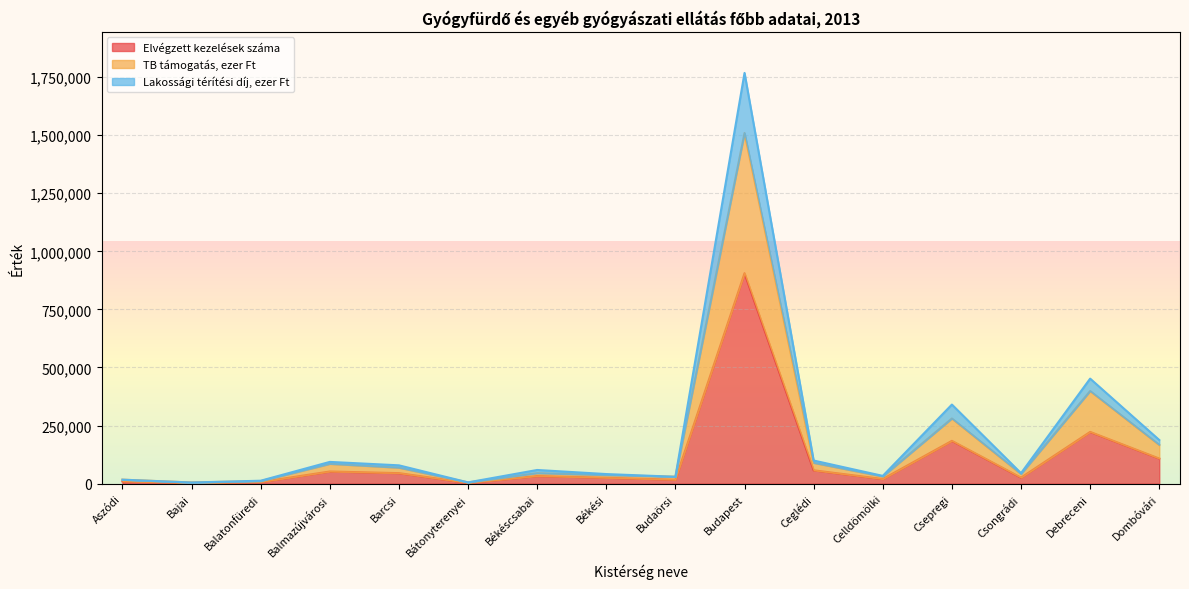

True or false: Elvégzett kezelések száma and Lakossági térítési díj, ezer Ft cross at least once.

False